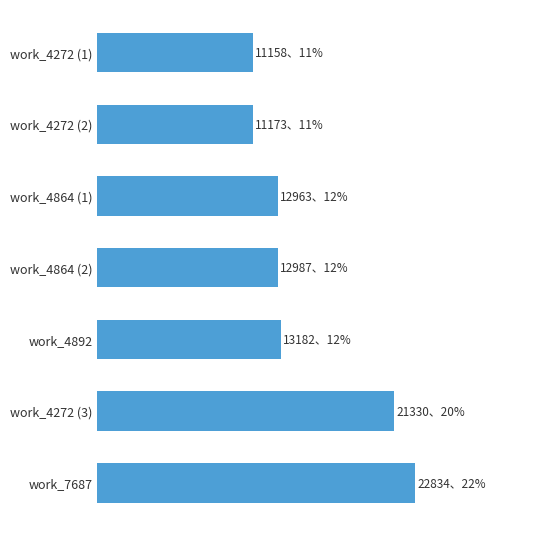

Which label corresponds to the largest value in the chart?

work_7687